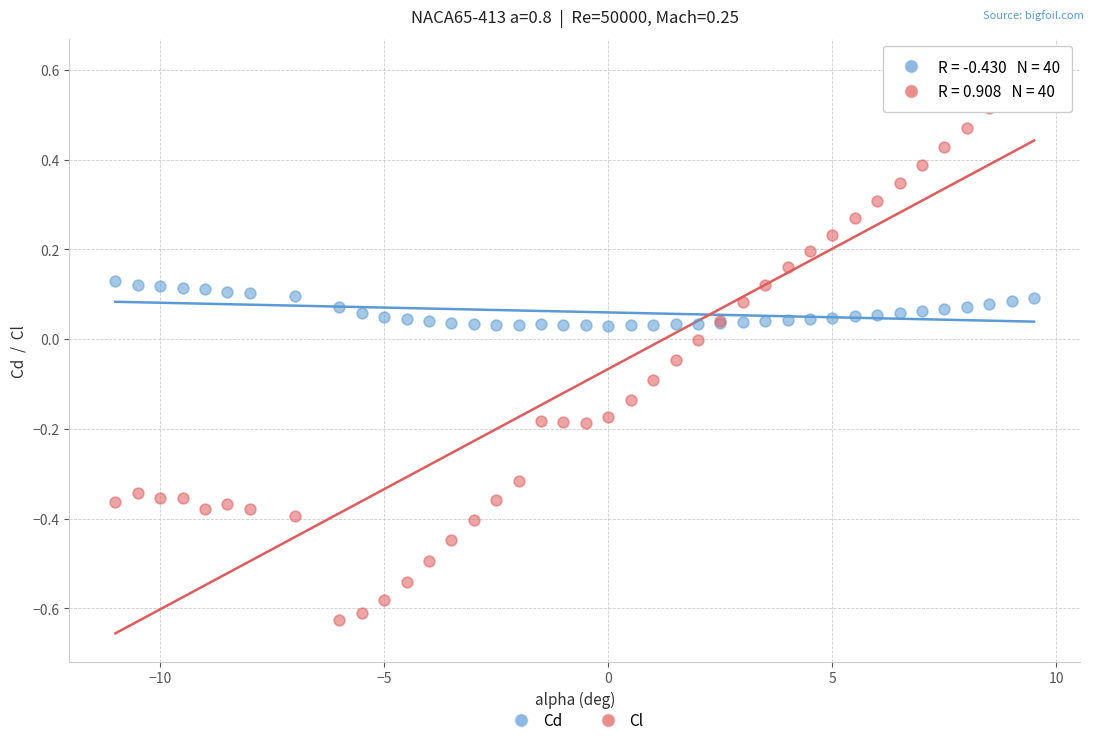

Which series has the widest spread of Y values?

Cl